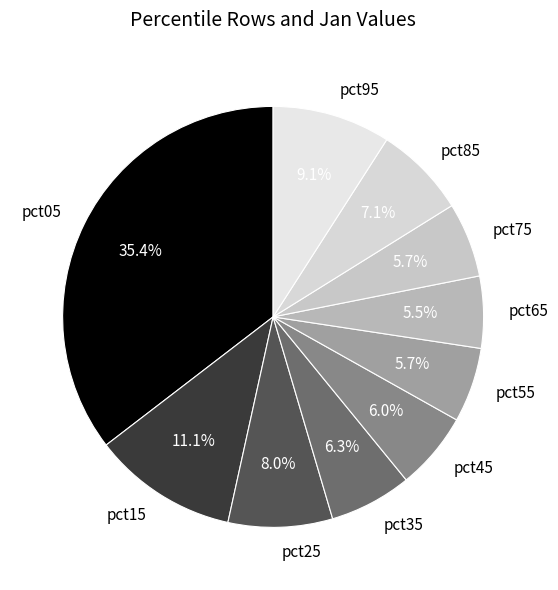

To the nearest percent, what is the difference between the largest and smallest slice percentages?

30%